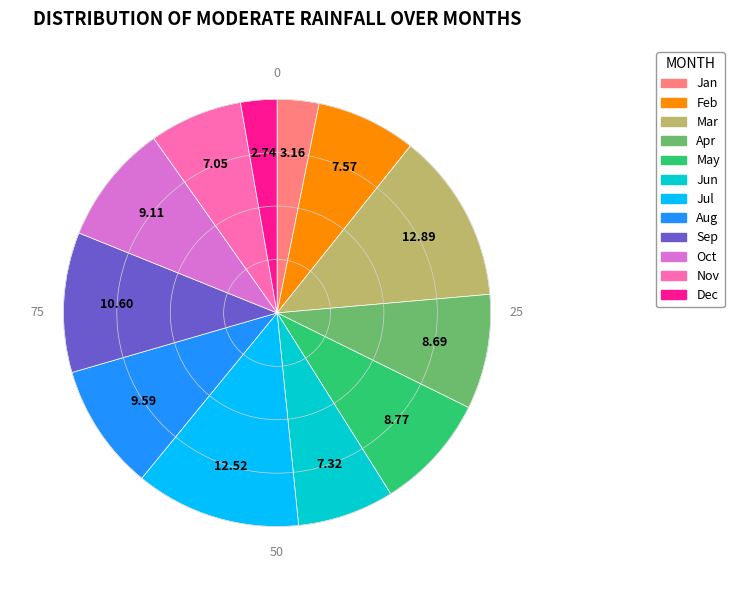

Does Mar account for over 50% of the chart?

No